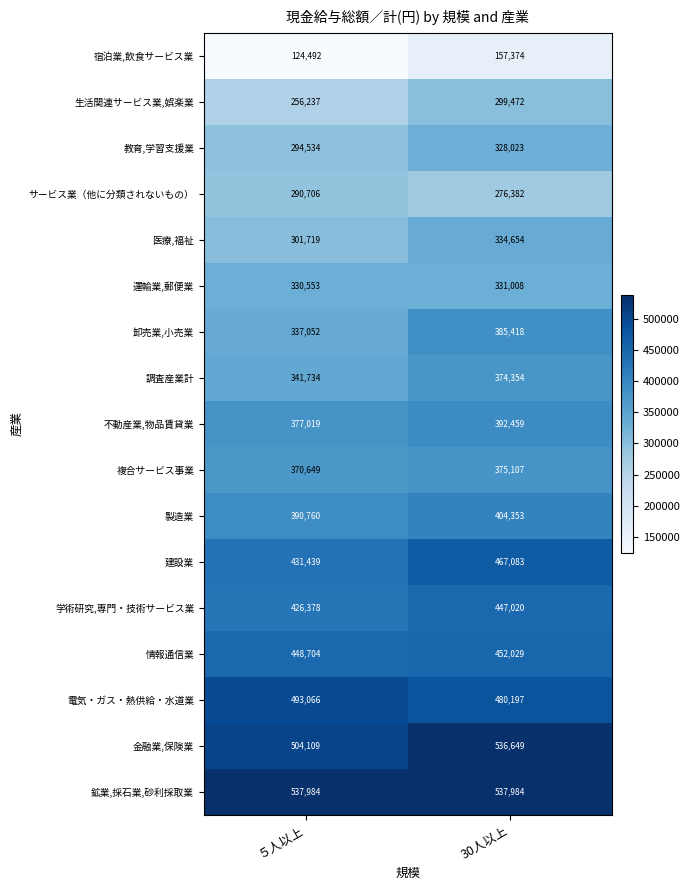

What is the difference between the 調査産業計 values at ５人以上 and 30人以上?

32620